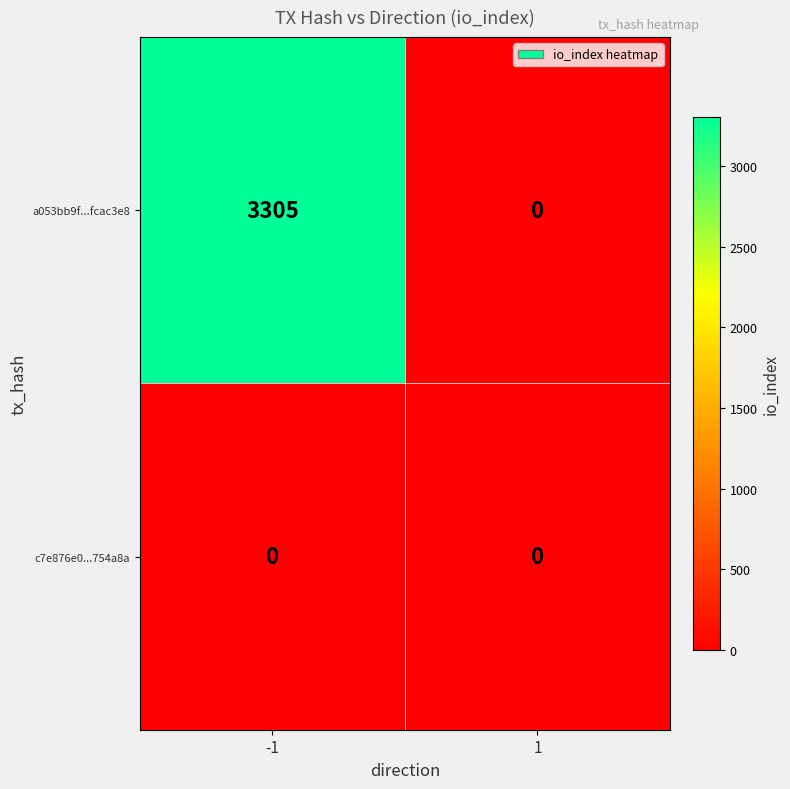

Which category has the highest value across all series?

-1